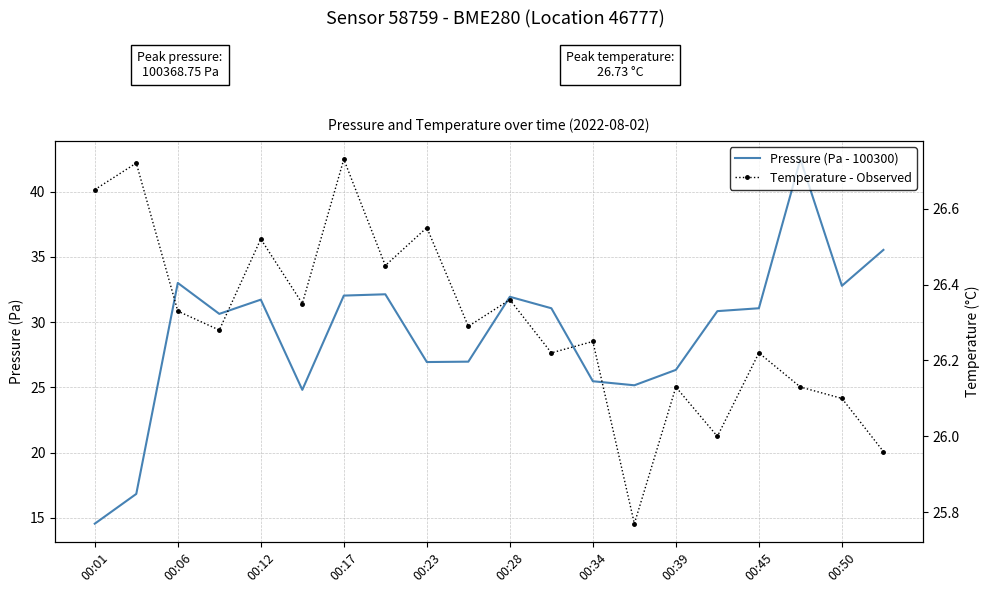

The value of Temperature - Observed at 00:34 is 45.5. True or false?

False